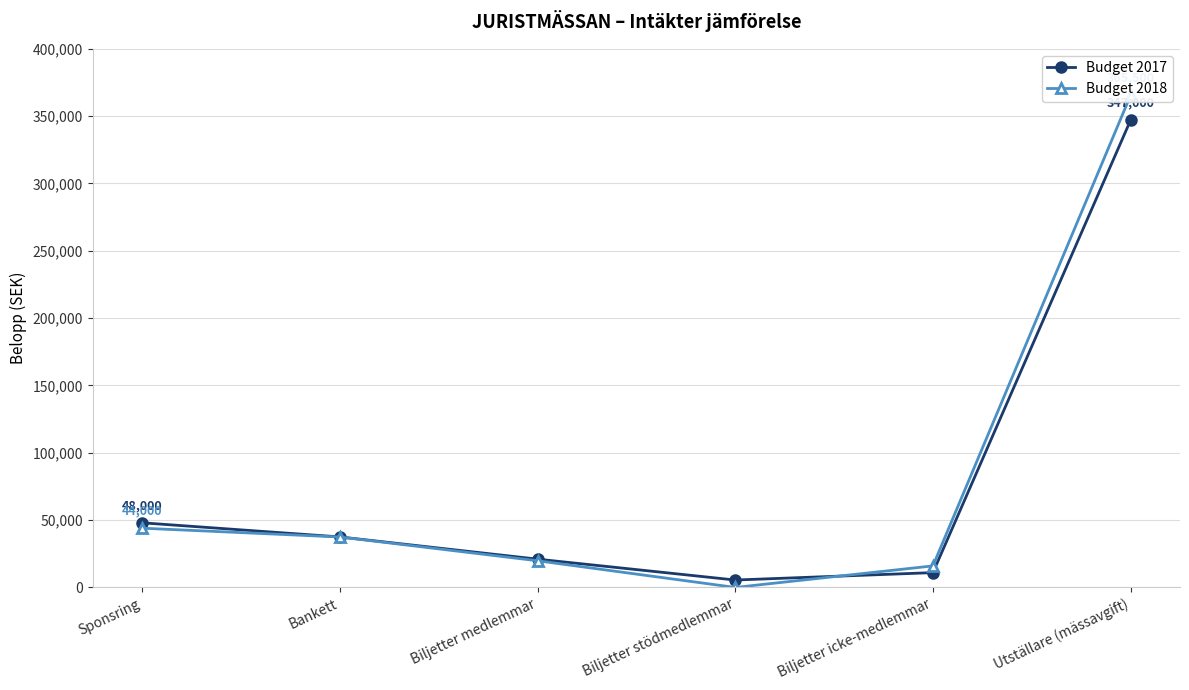

What is the total value across all series at Sponsring?

92000